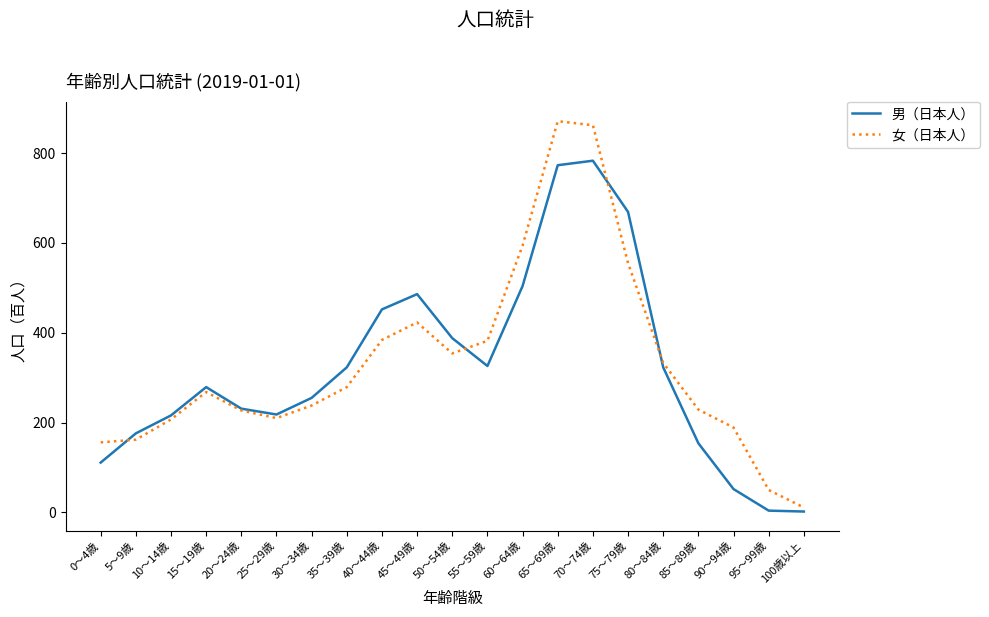

Is the value of 男（日本人） at 20～24歳 greater than the value of 女（日本人） at 60～64歳?

No